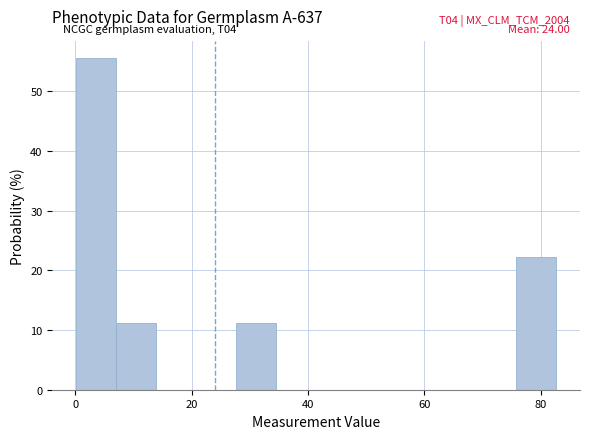

Read against the x-axis, roughly where is the centre of the tallest bar?

4